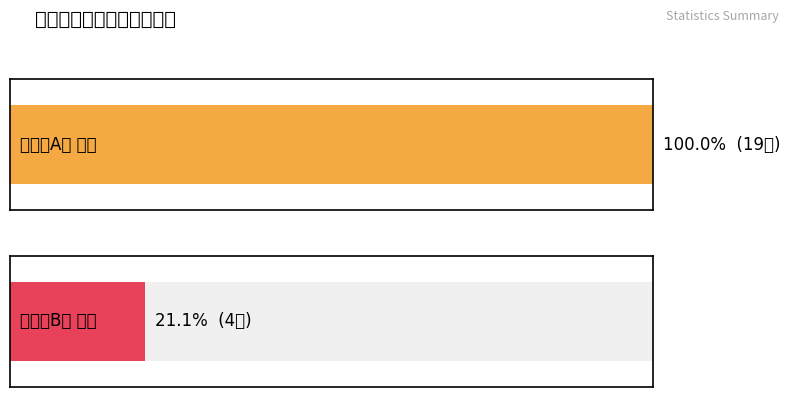

Which label corresponds to the largest value in the chart?

OTC清热解毒类